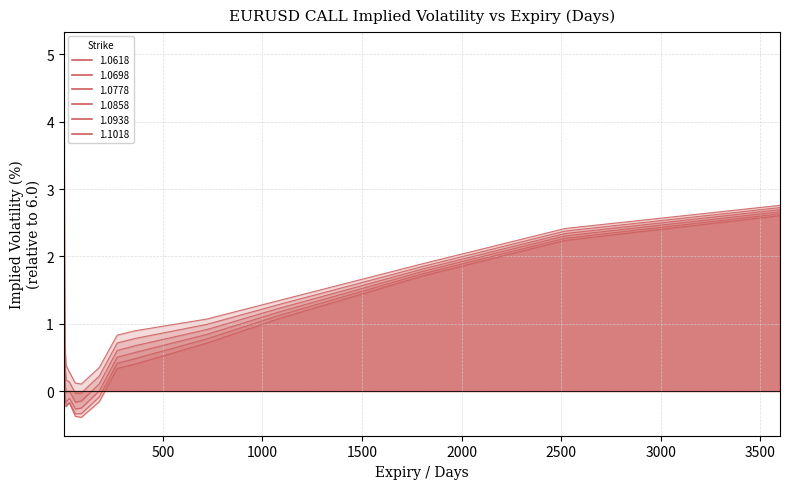

True or false: 1.0778 and 1.0938 cross at least once.

False